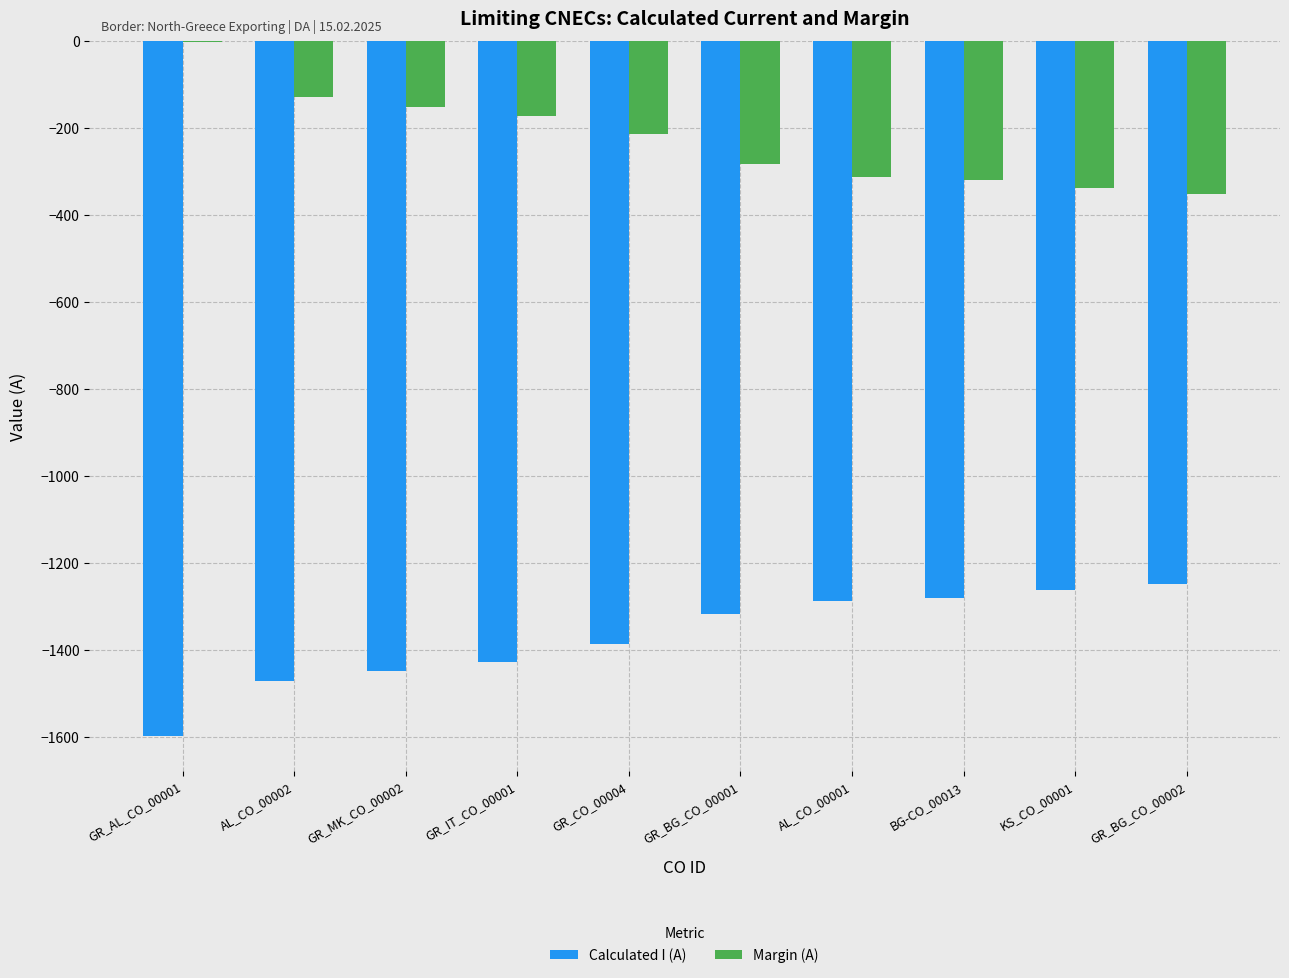

Is the value of Margin (A) at KS_CO_00001 greater than the value of Calculated I (A) at AL_CO_00001?

Yes